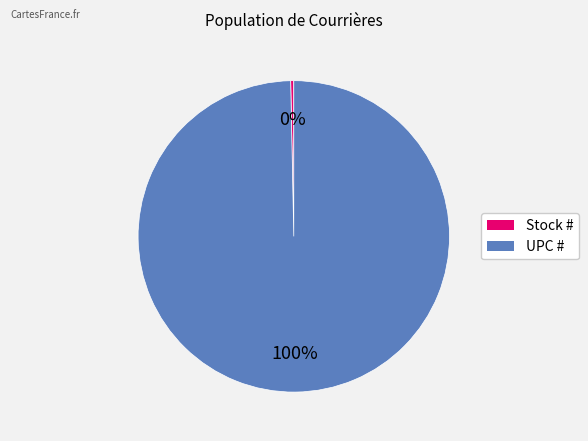

Between Stock # and UPC #, which is larger?

UPC #